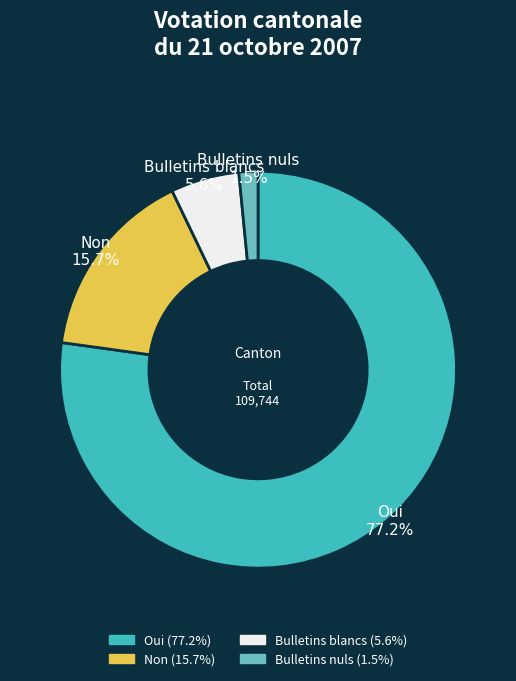

To the nearest percent, what is the combined percentage of Bulletins nuls and Bulletins blancs?

7%